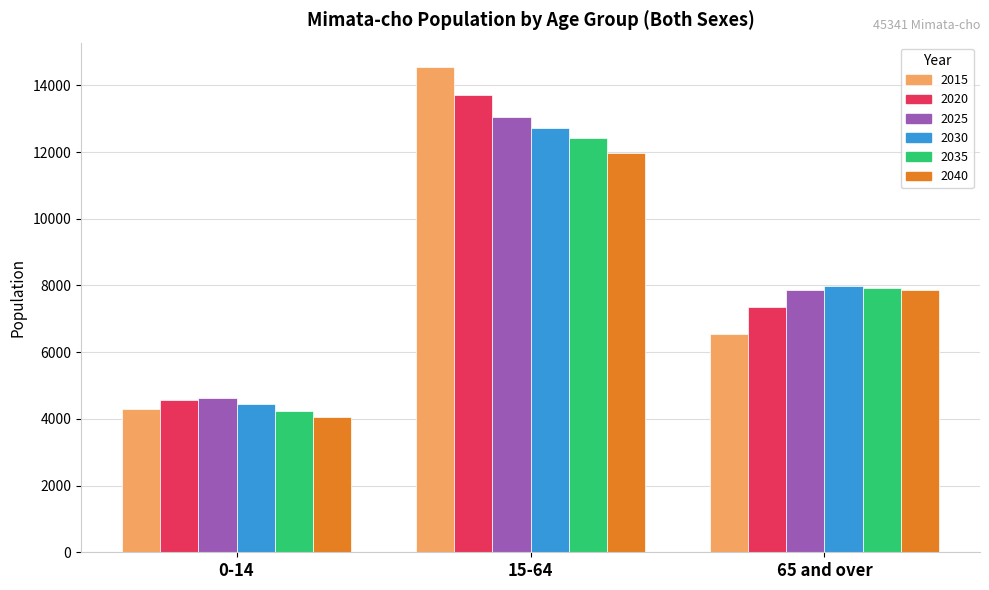

The 2030 series shows 7900 at 0-14. True or false?

False